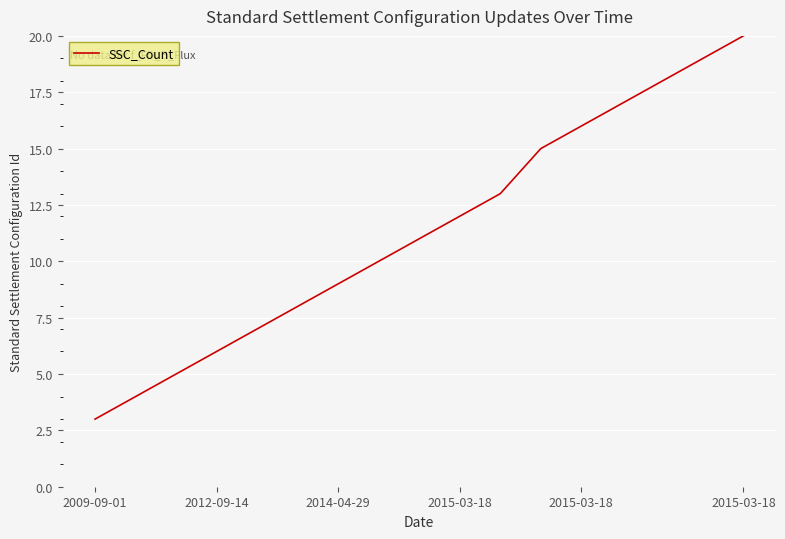

What is the difference between the maximum and minimum values?

17